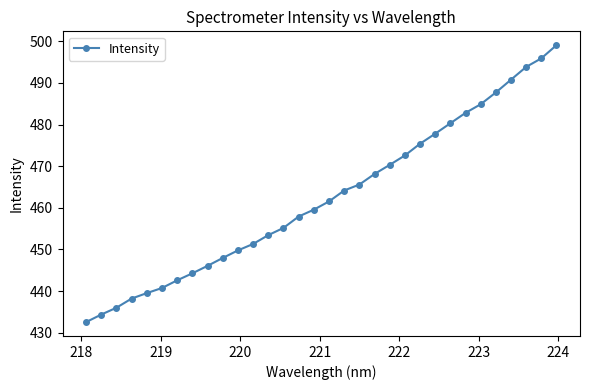

What is the difference between the maximum and second lowest values?

64.7